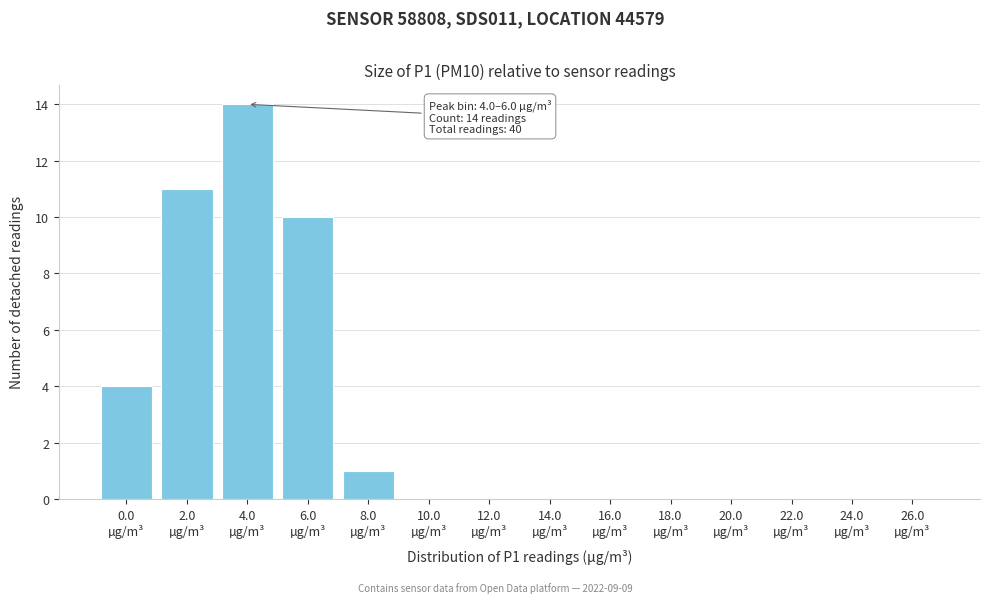

What is the maximum value shown in the chart?

14